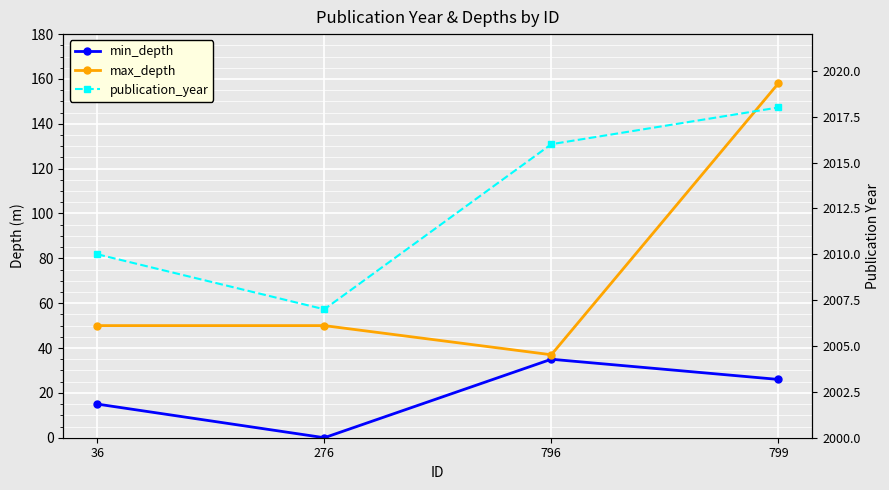

How many publication_year values are between 2010 and 2018?

3